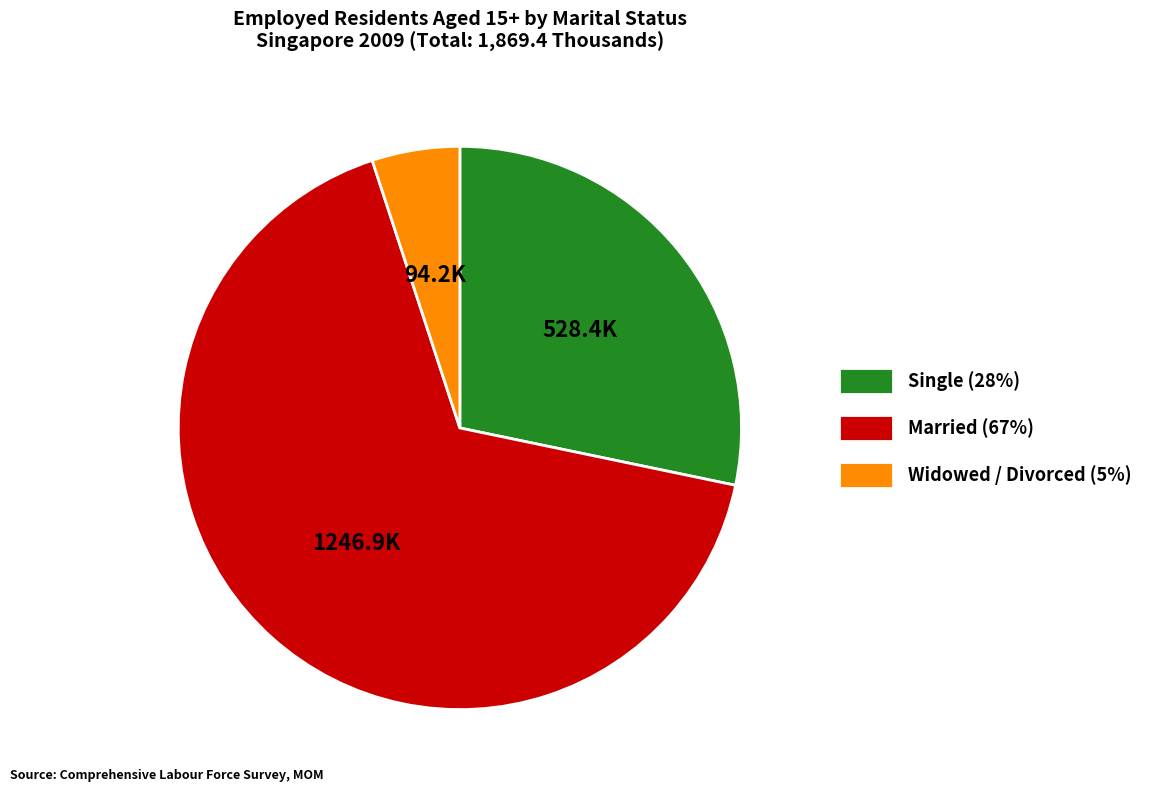

Do Single and Widowed / Divorced together represent more than half of the pie?

No